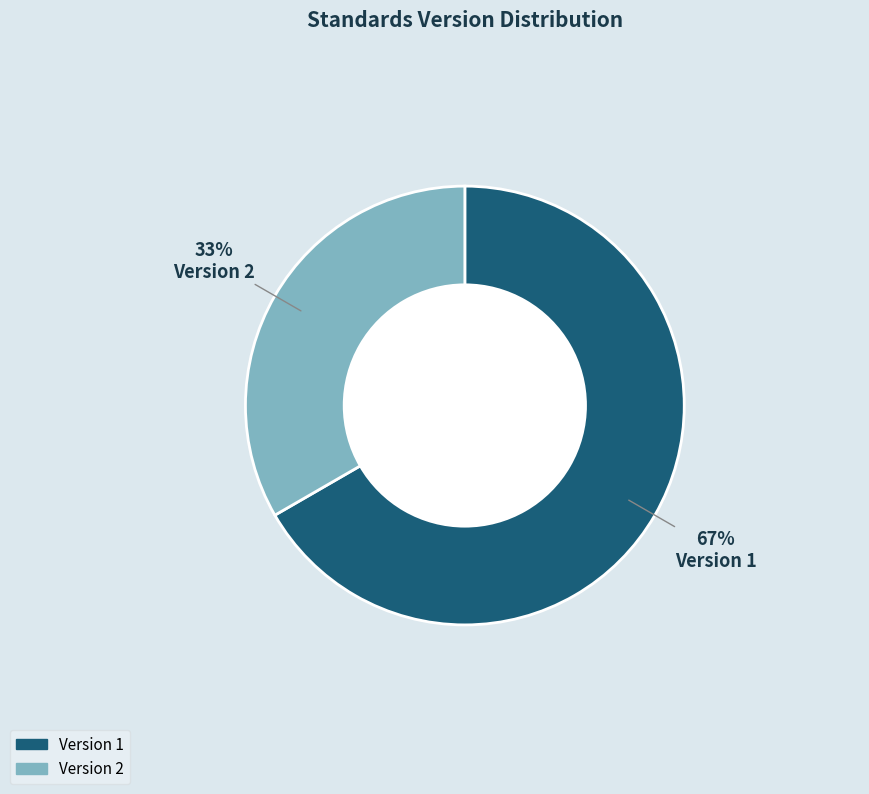

To the nearest percent, what is the average slice percentage?

50%